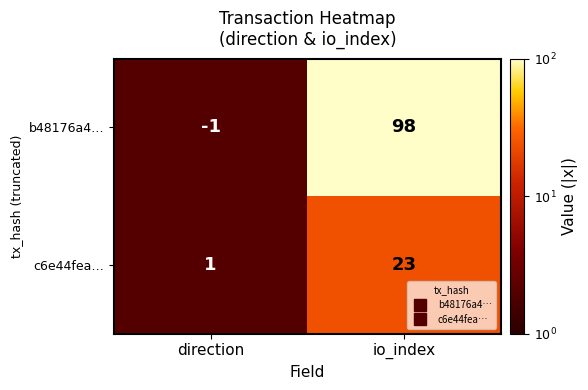

Between direction and io_index, which series saw the biggest shift?

b48176a4…